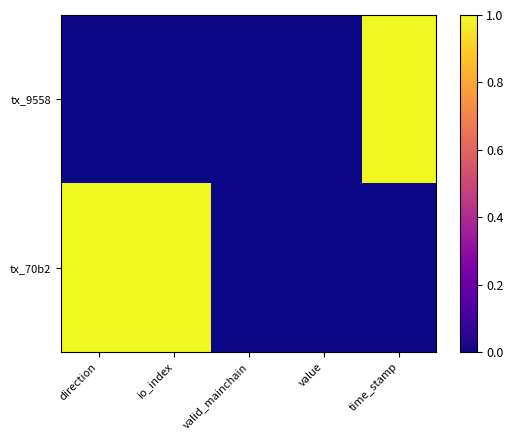

Rank the series at direction from highest to lowest value.

tx_70b2, tx_9558